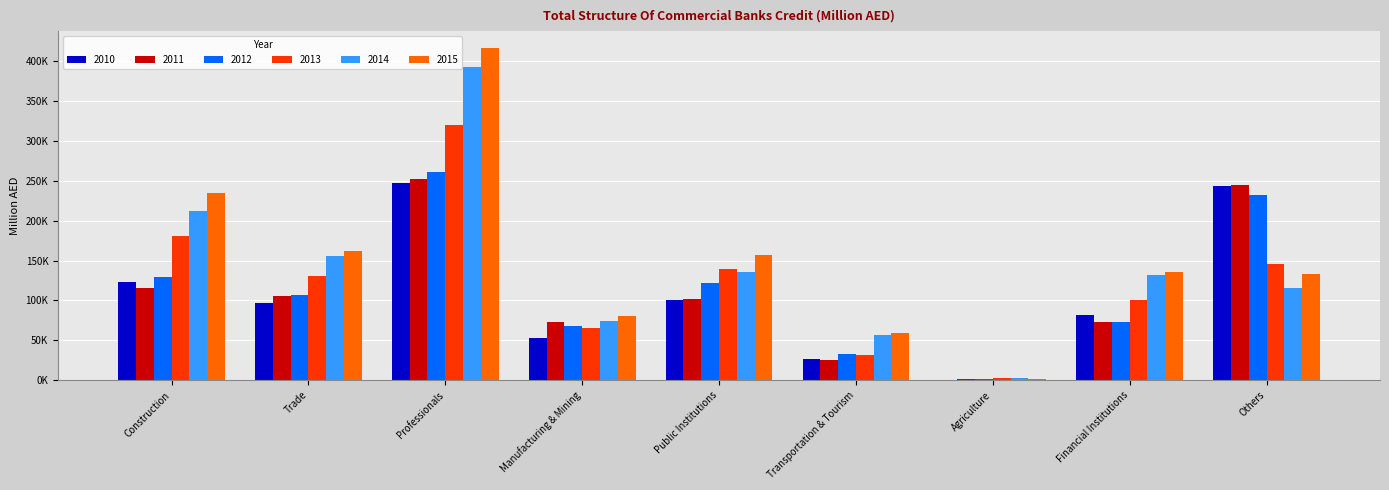

What is the difference between the 2012 values at Construction and Professionals?

131665.0